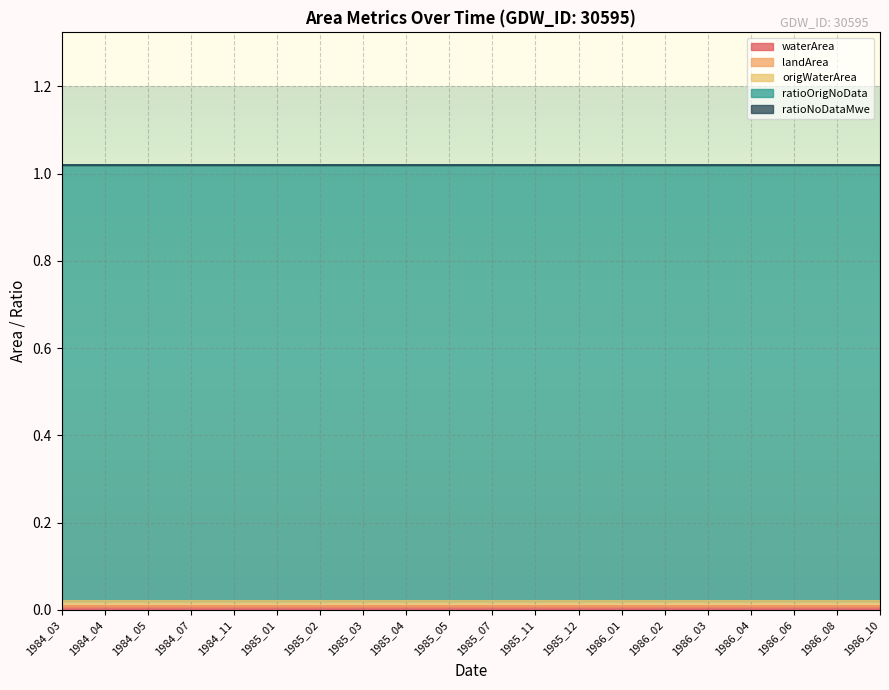

Reading right to left, transcribe all the data shown in this chart.

waterArea: 0.0	0.0	0.0	0.0	0.0	0.0	0.0	0.0	0.0	0.0	0.0	0.0	0.0	0.0	0.0	0.0	0.0	0.0	0.0	0.0
landArea: 0.0	0.0	0.0	0.0	0.0	0.0	0.0	0.0	0.0	0.0	0.0	0.0	0.0	0.0	0.0	0.0	0.0	0.0	0.0	0.0
origWaterArea: 0.0	0.0	0.0	0.0	0.0	0.0	0.0	0.0	0.0	0.0	0.0	0.0	0.0	0.0	0.0	0.0	0.0	0.0	0.0	0.0
ratioOrigNoData: 1.0	1.0	1.0	1.0	1.0	1.0	1.0	1.0	1.0	1.0	1.0	1.0	1.0	1.0	1.0	1.0	1.0	1.0	1.0	1.0
ratioNoDataMwe: 0.0	0.0	0.0	0.0	0.0	0.0	0.0	0.0	0.0	0.0	0.0	0.0	0.0	0.0	0.0	0.0	0.0	0.0	0.0	0.0